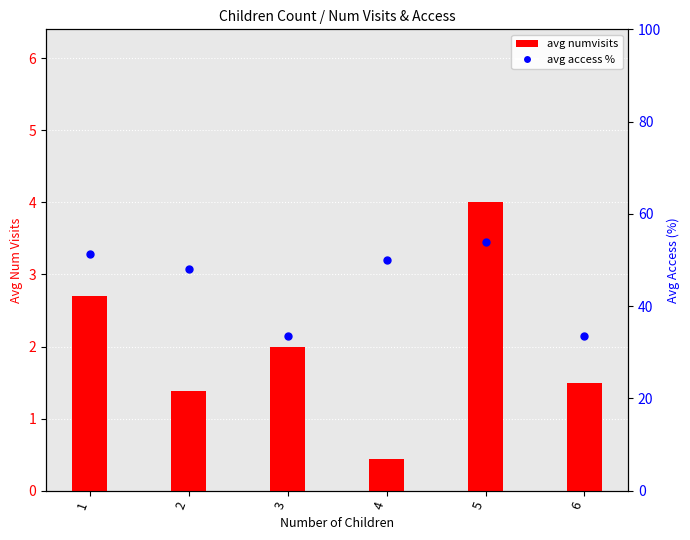

Which series has the widest spread of Y values?

avg access %